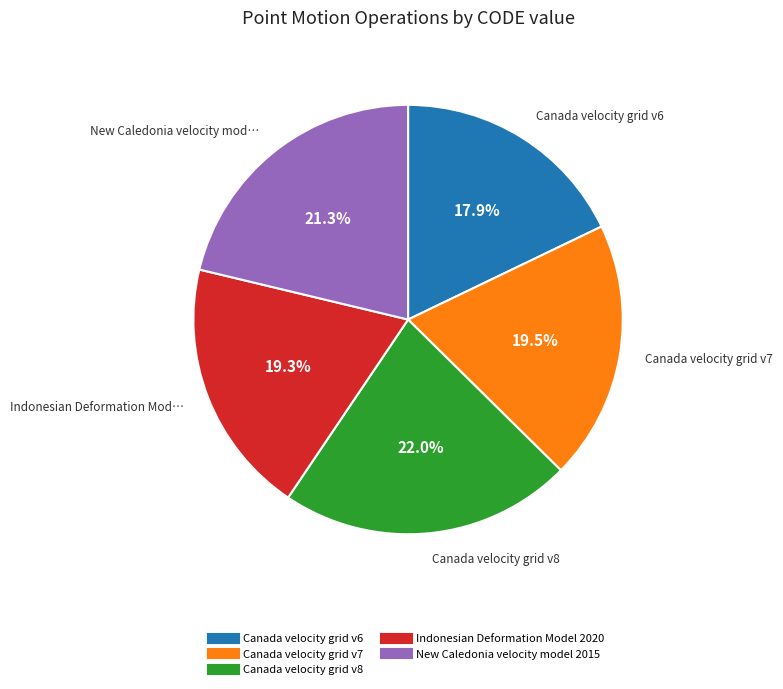

Which has a higher value, Canada velocity grid v8 or Indonesian Deformation Model 2020?

Canada velocity grid v8